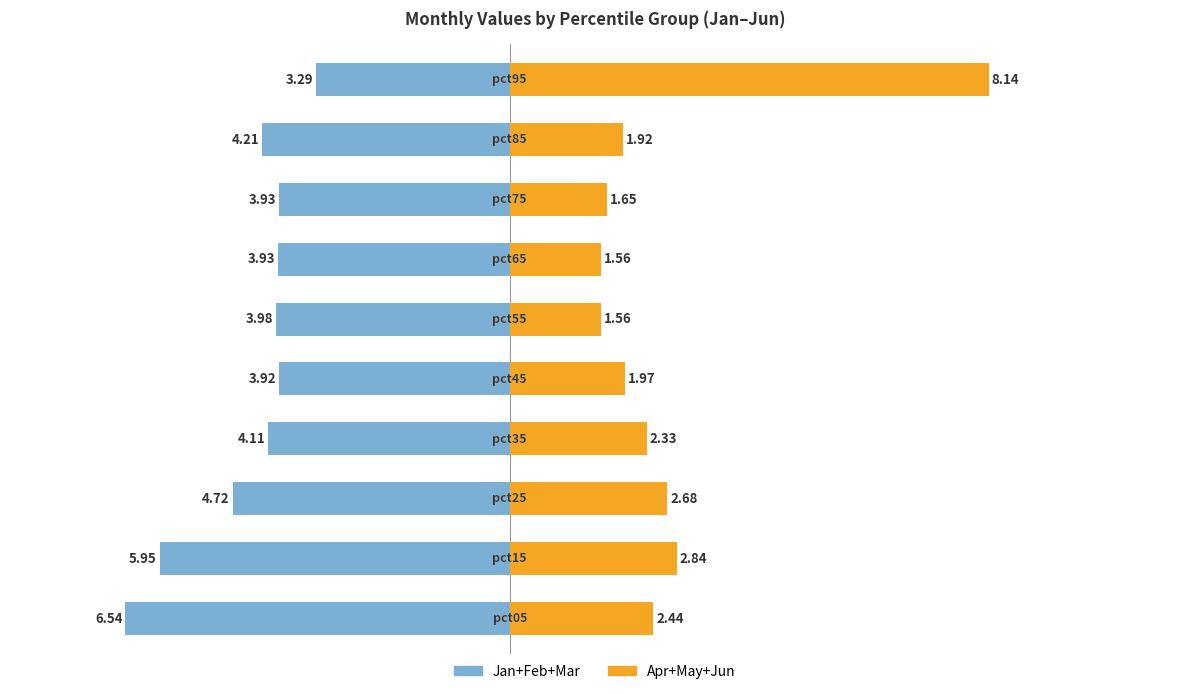

What is the difference between the maximum and second lowest values in the Apr+May+Jun series?

6.6